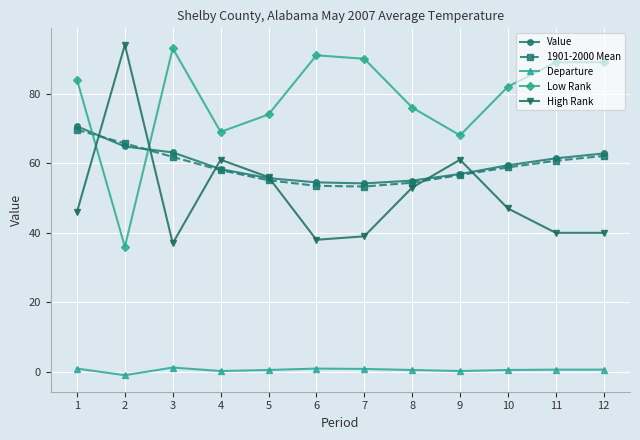

What is the value of the 1901-2000 Mean point at the 3rd from the left?

61.8